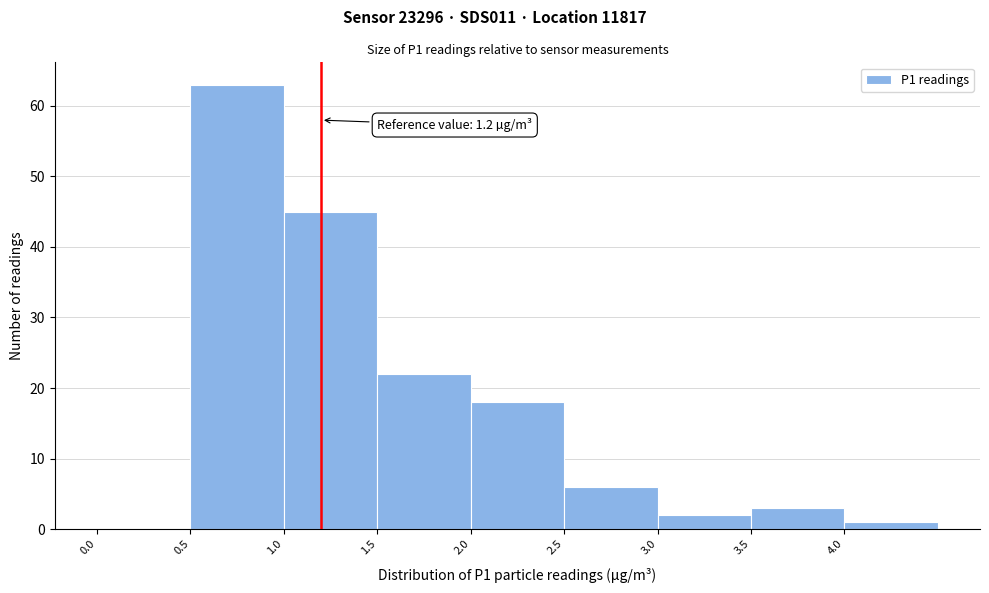

Over which range of the x-axis is the bar tallest?

0.5 to 1.0